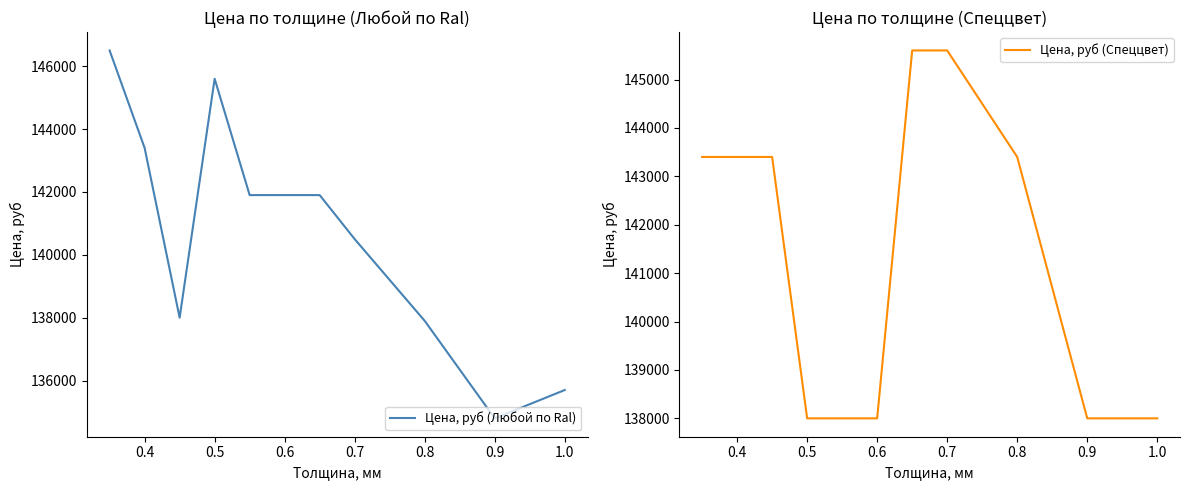

How many distinct data groups are displayed?

2